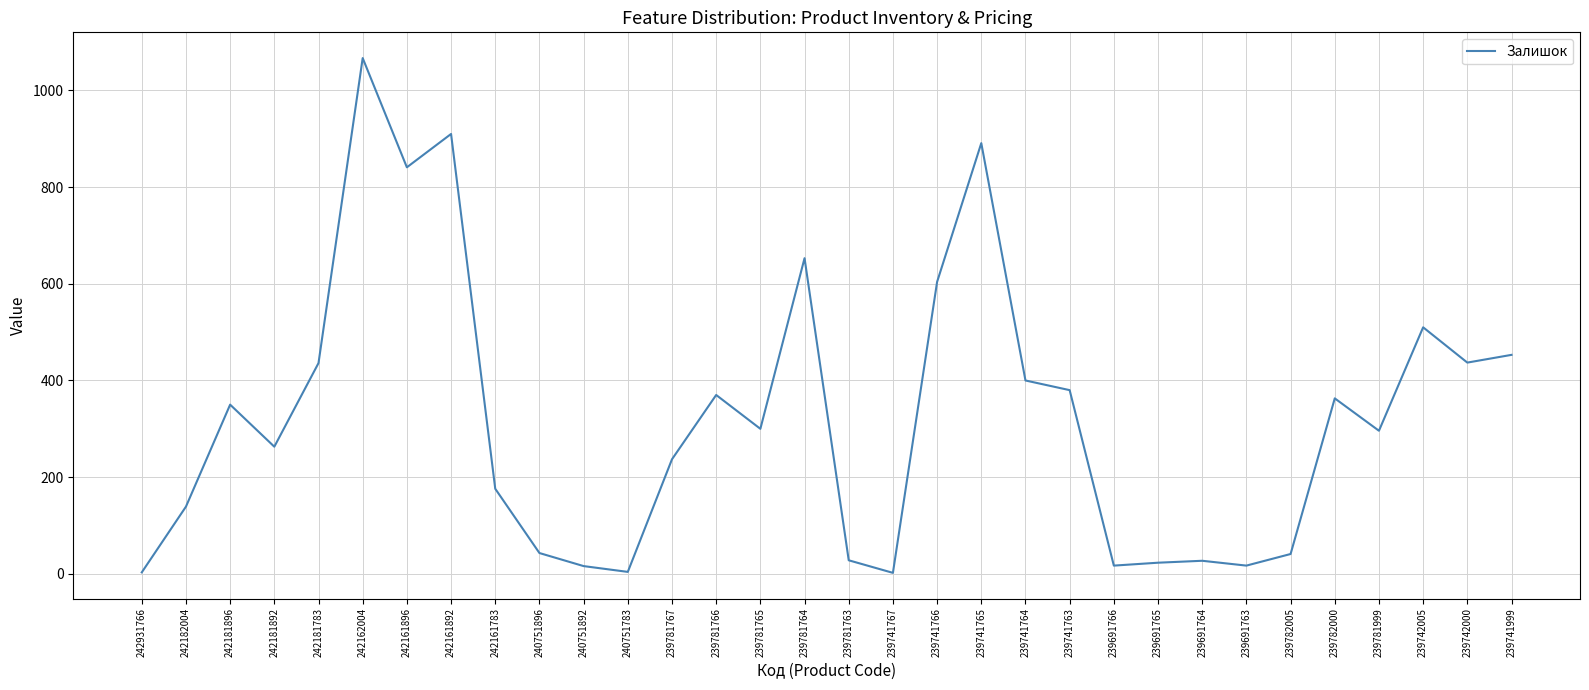

The value at 242161892 is 307. True or false?

False